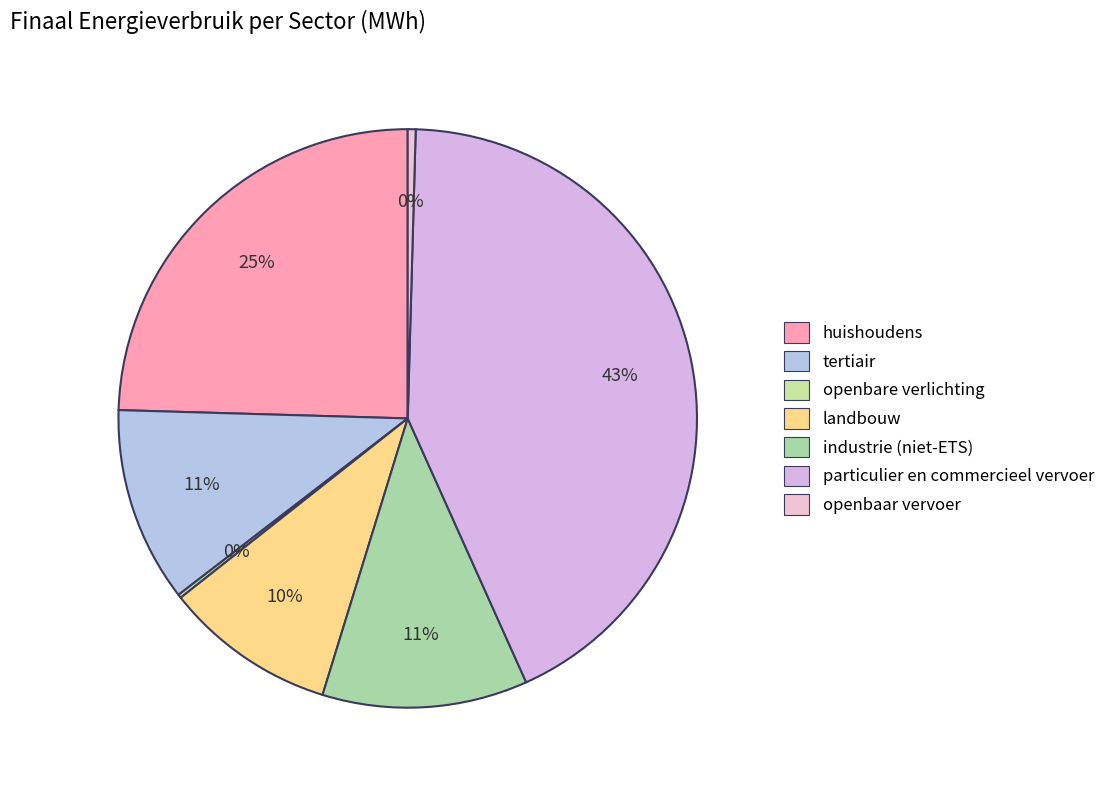

Between tertiair and landbouw, which is larger?

tertiair